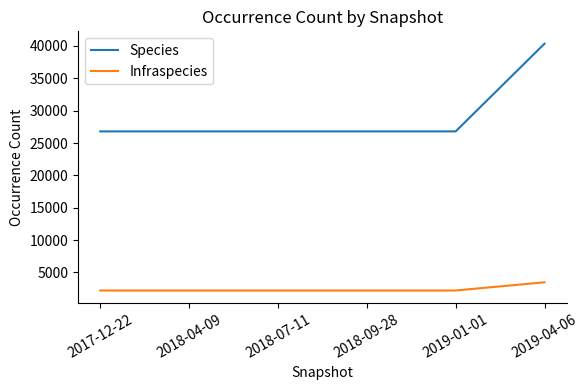

Is the value of Infraspecies at 2019-01-01 greater than the value of Species at 2018-09-28?

No